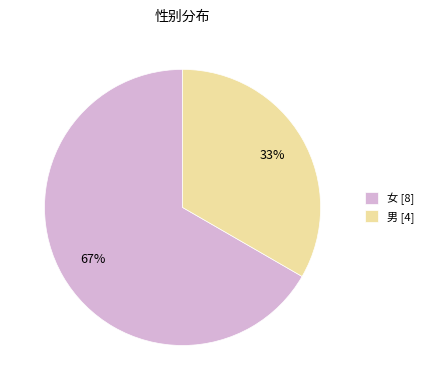

Is the sum of 男 and 女 greater than half?

Yes